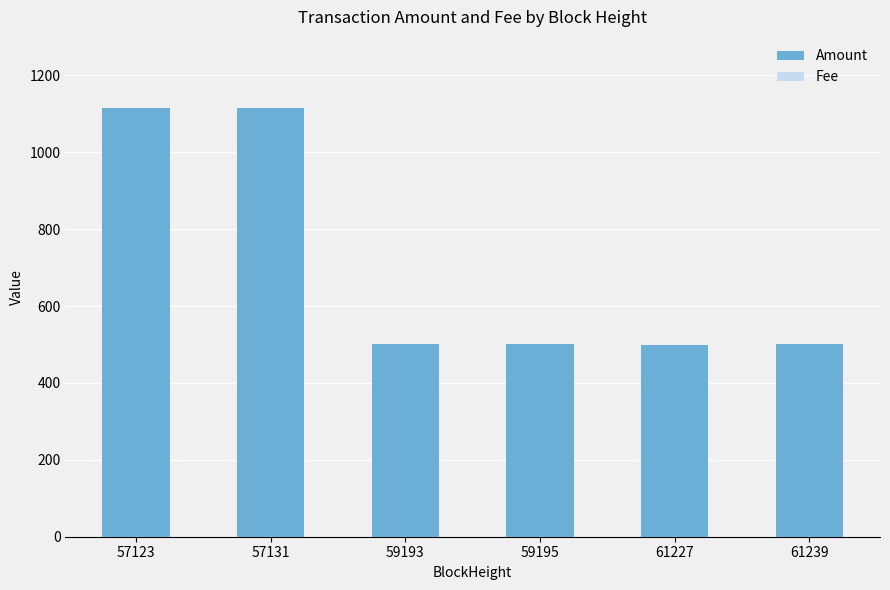

Which has a higher value, 61227 or 57131?

57131